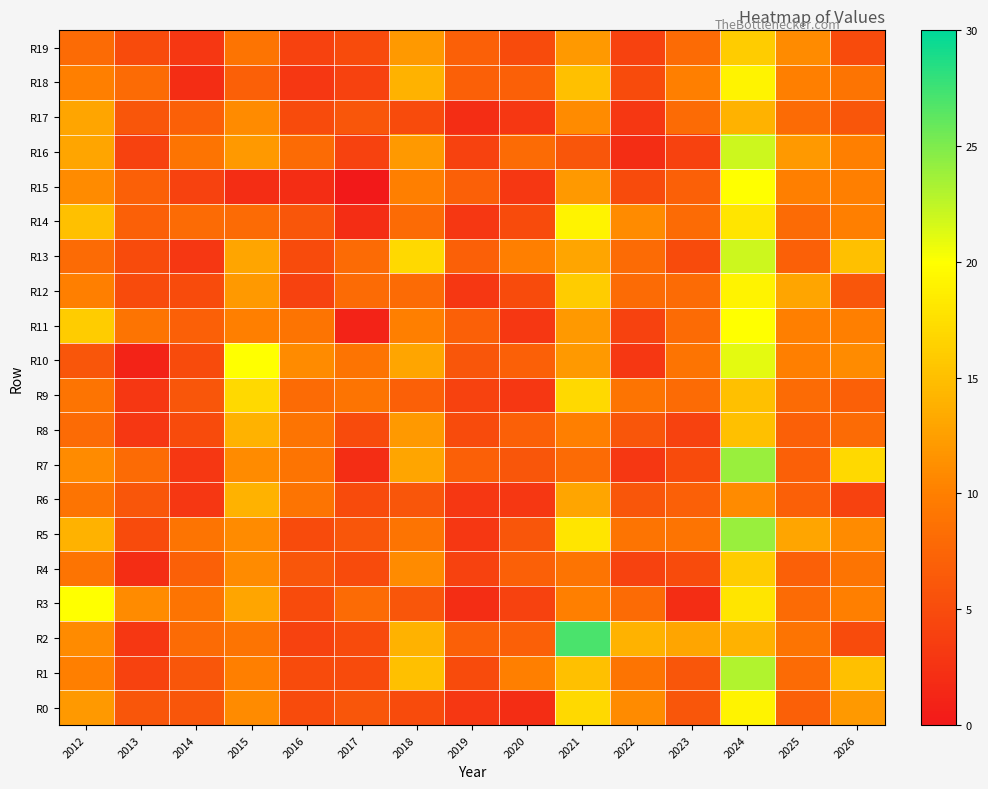

Reading left to right, extract all data points from this chart.

R0: 2012=12	2013=6	2014=6	2015=11	2016=5	2017=6	2018=5	2019=3	2020=2	2021=17	2022=11	2023=6	2024=19	2025=7	2026=12
R1: 2012=10	2013=4	2014=6	2015=10	2016=5	2017=5	2018=15	2019=5	2020=10	2021=15	2022=9	2023=6	2024=23	2025=8	2026=15
R2: 2012=11	2013=3	2014=8	2015=9	2016=4	2017=5	2018=14	2019=7	2020=7	2021=27	2022=14	2023=13	2024=14	2025=9	2026=5
R3: 2012=20	2013=11	2014=9	2015=13	2016=5	2017=8	2018=6	2019=2	2020=4	2021=10	2022=8	2023=2	2024=18	2025=8	2026=10
R4: 2012=9	2013=2	2014=7	2015=11	2016=6	2017=5	2018=11	2019=4	2020=7	2021=9	2022=4	2023=5	2024=16	2025=7	2026=9
R5: 2012=14	2013=5	2014=9	2015=11	2016=5	2017=6	2018=9	2019=3	2020=6	2021=18	2022=9	2023=9	2024=24	2025=13	2026=11
R6: 2012=9	2013=6	2014=3	2015=14	2016=9	2017=5	2018=6	2019=3	2020=3	2021=13	2022=6	2023=7	2024=11	2025=7	2026=4
R7: 2012=11	2013=8	2014=3	2015=11	2016=9	2017=2	2018=13	2019=7	2020=6	2021=8	2022=3	2023=5	2024=24	2025=7	2026=17
R8: 2012=8	2013=3	2014=5	2015=14	2016=9	2017=5	2018=12	2019=5	2020=7	2021=10	2022=6	2023=4	2024=15	2025=7	2026=8
R9: 2012=9	2013=3	2014=6	2015=17	2016=8	2017=9	2018=7	2019=4	2020=3	2021=17	2022=9	2023=8	2024=15	2025=8	2026=7
R10: 2012=6	2013=1	2014=5	2015=20	2016=11	2017=9	2018=13	2019=6	2020=7	2021=12	2022=3	2023=9	2024=21	2025=10	2026=11
R11: 2012=16	2013=9	2014=7	2015=10	2016=9	2017=1	2018=10	2019=7	2020=3	2021=12	2022=4	2023=8	2024=20	2025=10	2026=10
R12: 2012=10	2013=5	2014=5	2015=12	2016=4	2017=8	2018=8	2019=3	2020=5	2021=16	2022=8	2023=8	2024=19	2025=13	2026=6
R13: 2012=8	2013=5	2014=3	2015=13	2016=5	2017=8	2018=17	2019=7	2020=10	2021=13	2022=8	2023=5	2024=22	2025=7	2026=15
R14: 2012=15	2013=7	2014=8	2015=8	2016=6	2017=2	2018=8	2019=3	2020=5	2021=19	2022=11	2023=8	2024=18	2025=8	2026=10
R15: 2012=11	2013=7	2014=4	2015=2	2016=2	2017=0	2018=10	2019=7	2020=3	2021=12	2022=5	2023=7	2024=20	2025=10	2026=10
R16: 2012=13	2013=4	2014=9	2015=12	2016=8	2017=4	2018=12	2019=4	2020=8	2021=6	2022=2	2023=4	2024=22	2025=12	2026=10
R17: 2012=13	2013=6	2014=7	2015=11	2016=5	2017=6	2018=5	2019=2	2020=3	2021=11	2022=3	2023=8	2024=14	2025=8	2026=6
R18: 2012=10	2013=8	2014=2	2015=7	2016=3	2017=4	2018=14	2019=7	2020=7	2021=15	2022=5	2023=10	2024=19	2025=10	2026=9
R19: 2012=8	2013=5	2014=3	2015=9	2016=4	2017=5	2018=12	2019=7	2020=5	2021=12	2022=4	2023=8	2024=16	2025=11	2026=5